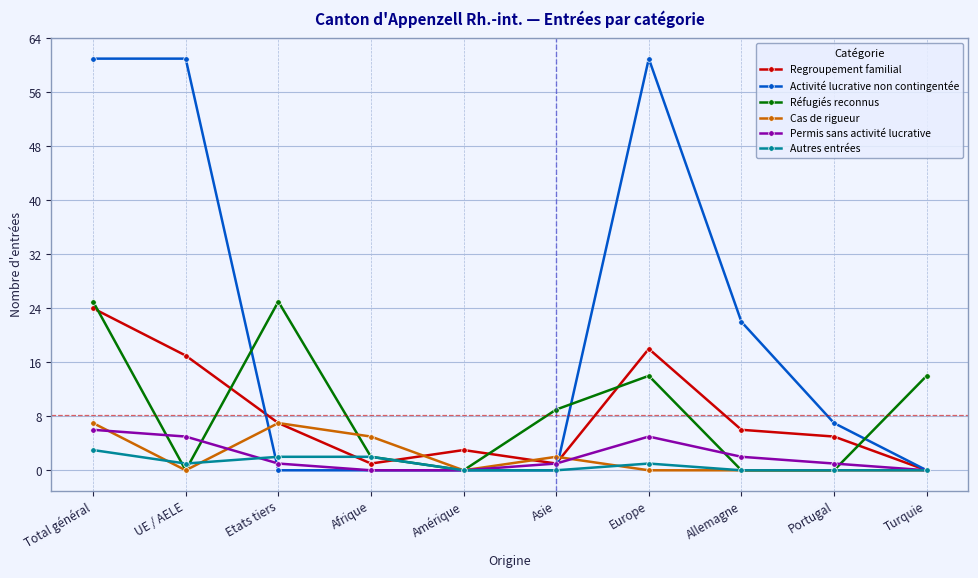

What is the difference between the maximum and minimum values in the Activité lucrative non contingentée series?

61